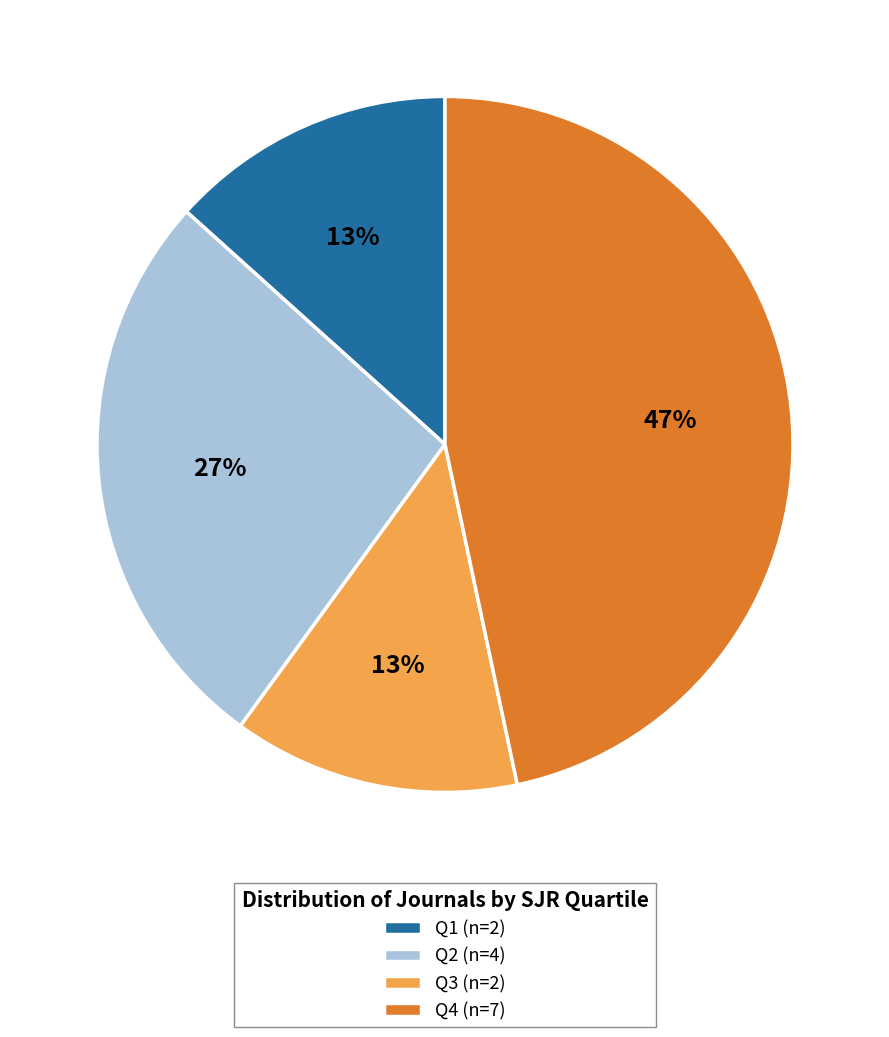

Is there any slice that represents more than half of the pie?

No